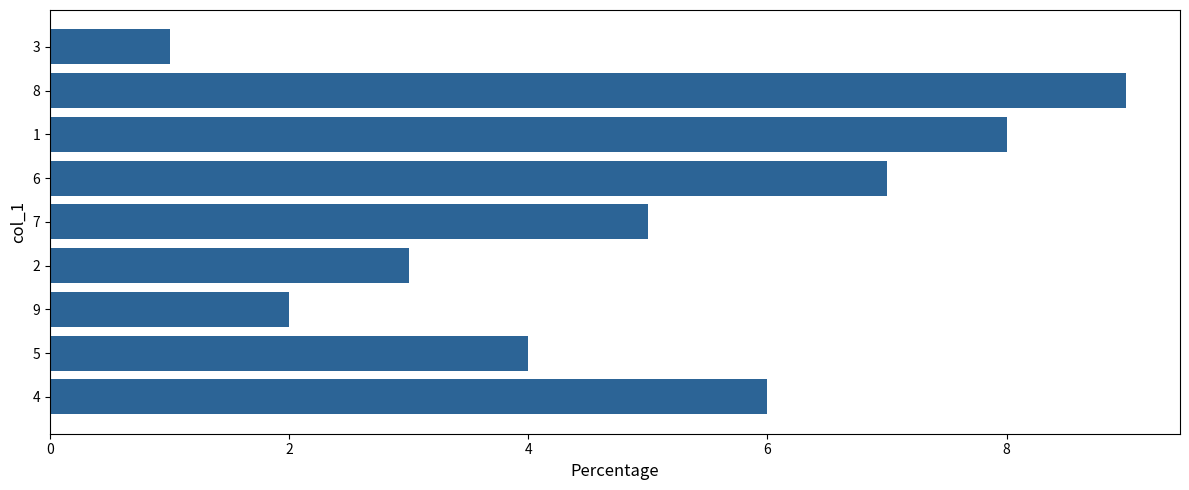

Reading bottom to top, what are all the values shown in this chart?

6	4	2	3	5	7	8	9	1